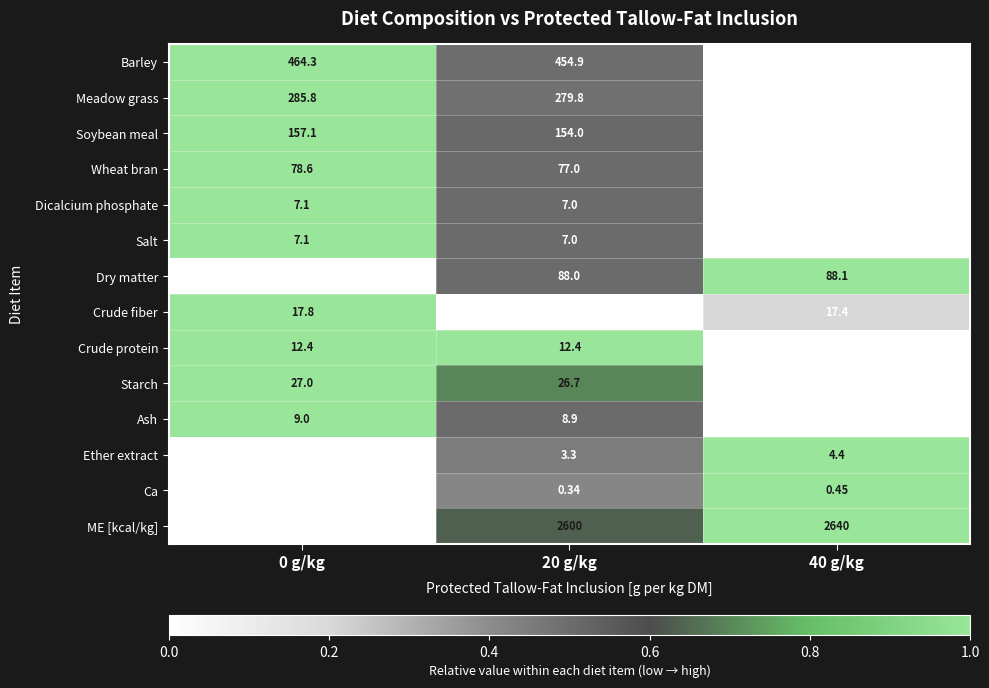

Is the value of Soybean meal at 20 g/kg greater than the value of Dicalcium phosphate at 20 g/kg?

Yes